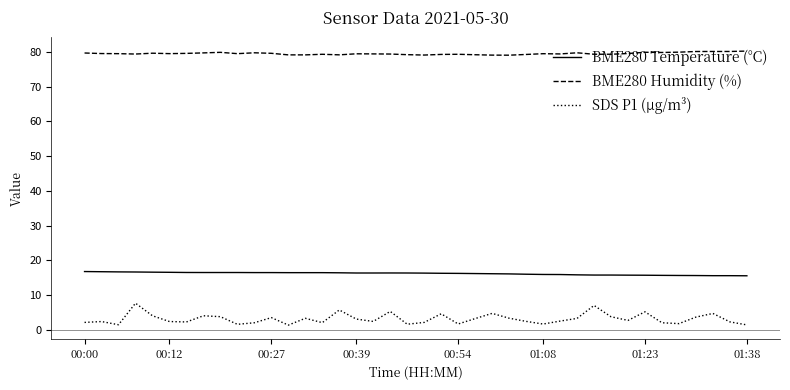

At how many categories does at least one series exceed 66?

40